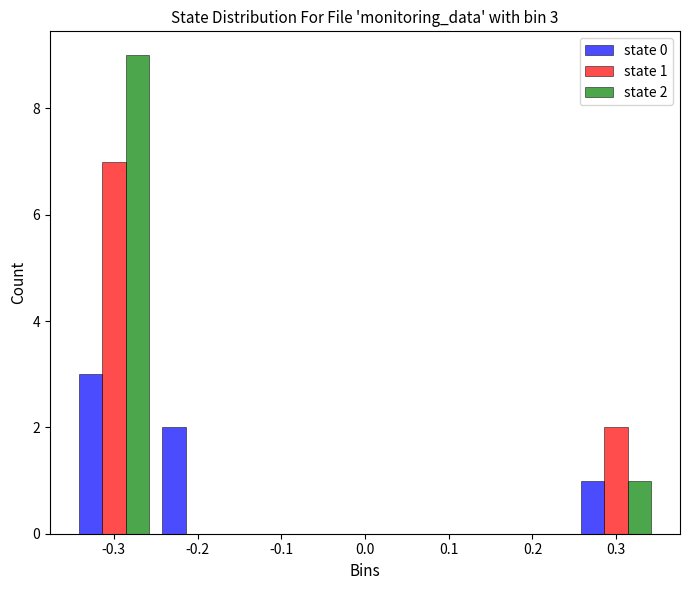

In the state 1 series, which range on the x-axis has the tallest bar?

-0.35 to -0.25